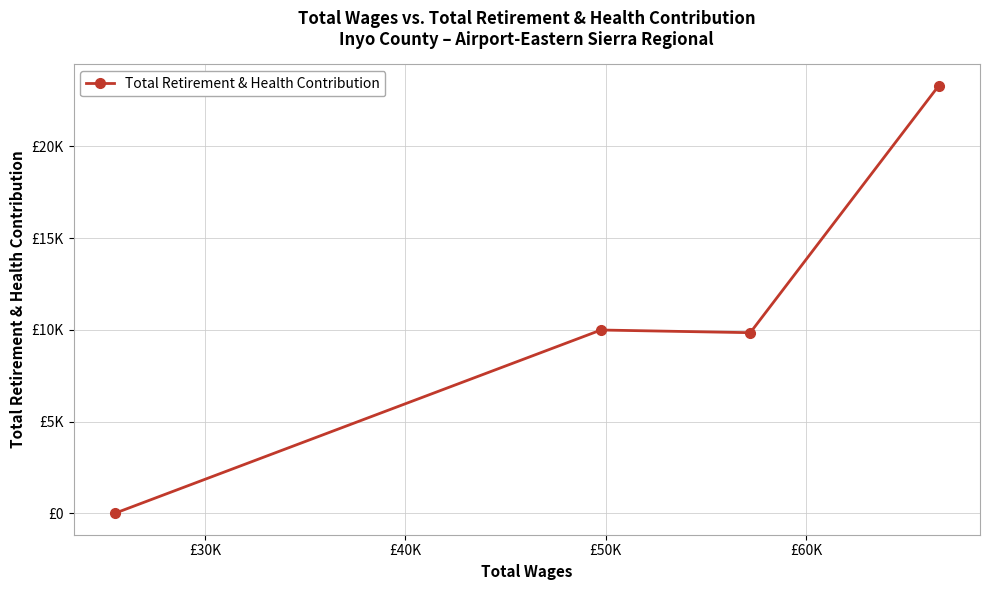

What is the value of the 3rd point from the left?

9848